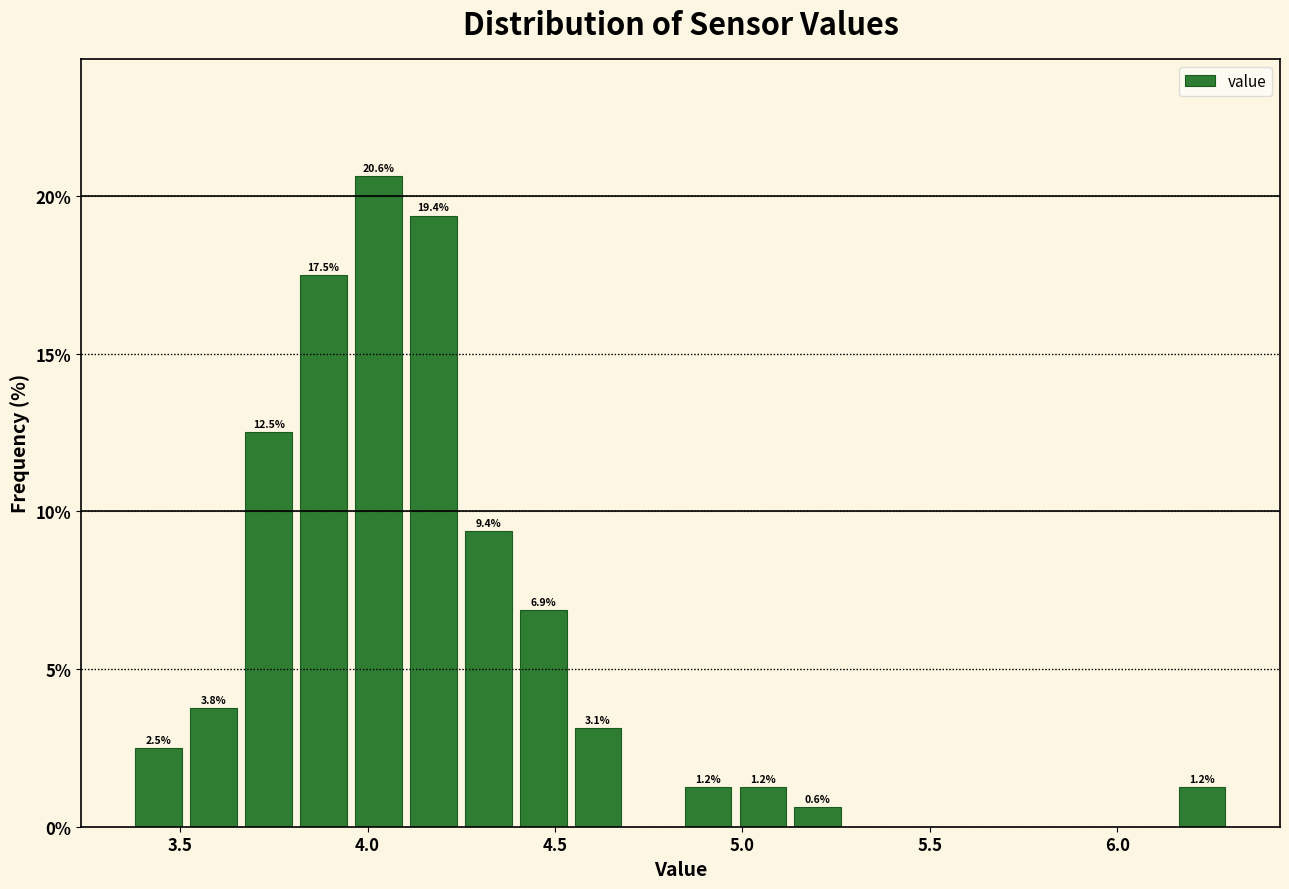

Read against the x-axis, roughly where is the centre of the tallest bar?

4.05